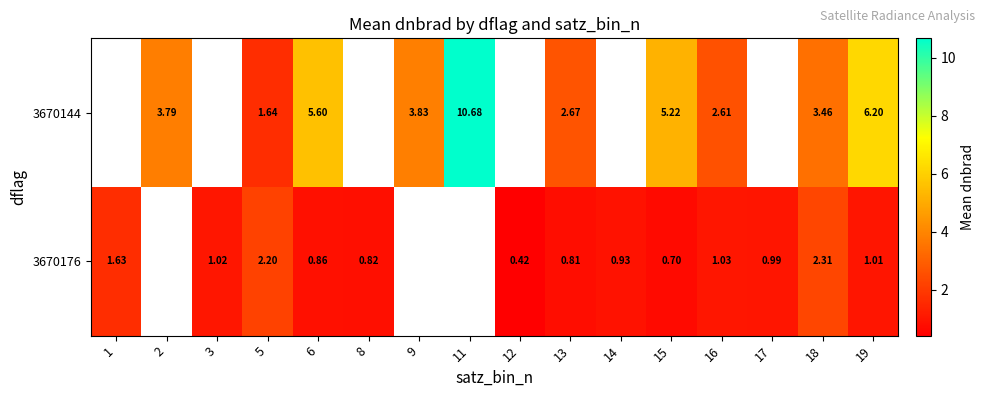

Count the number of data series in this chart.

2